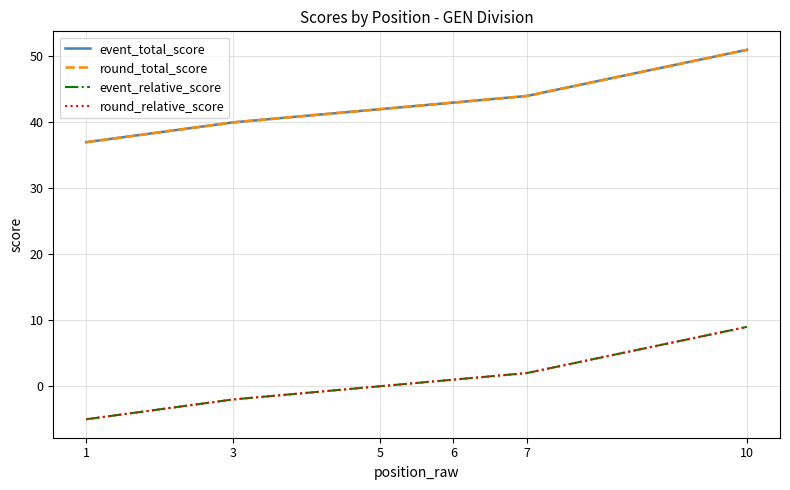

Does the chart have visible grid lines?

Yes